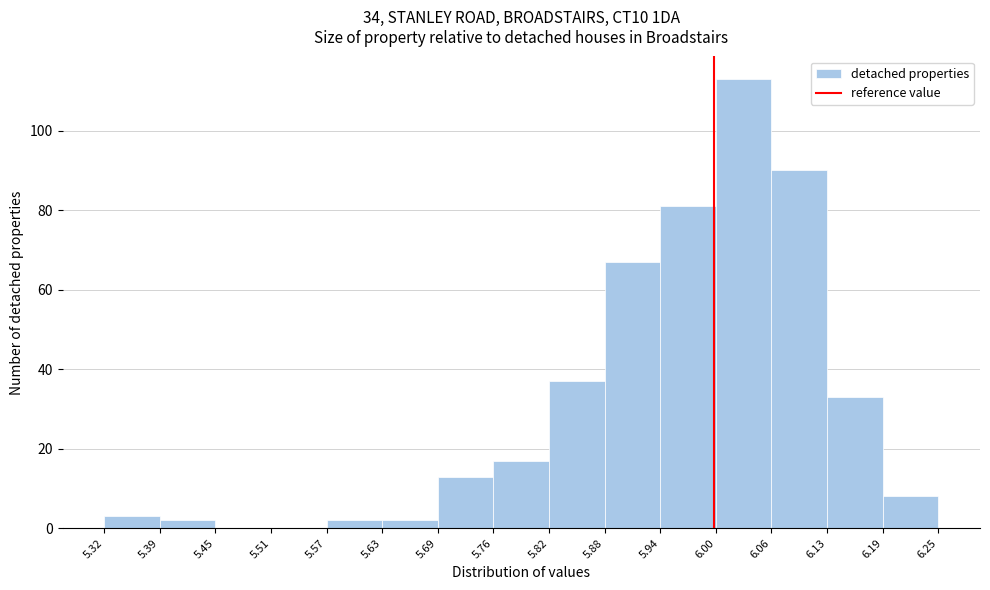

Which range on the x-axis has the tallest bar?

6.00 to 6.06